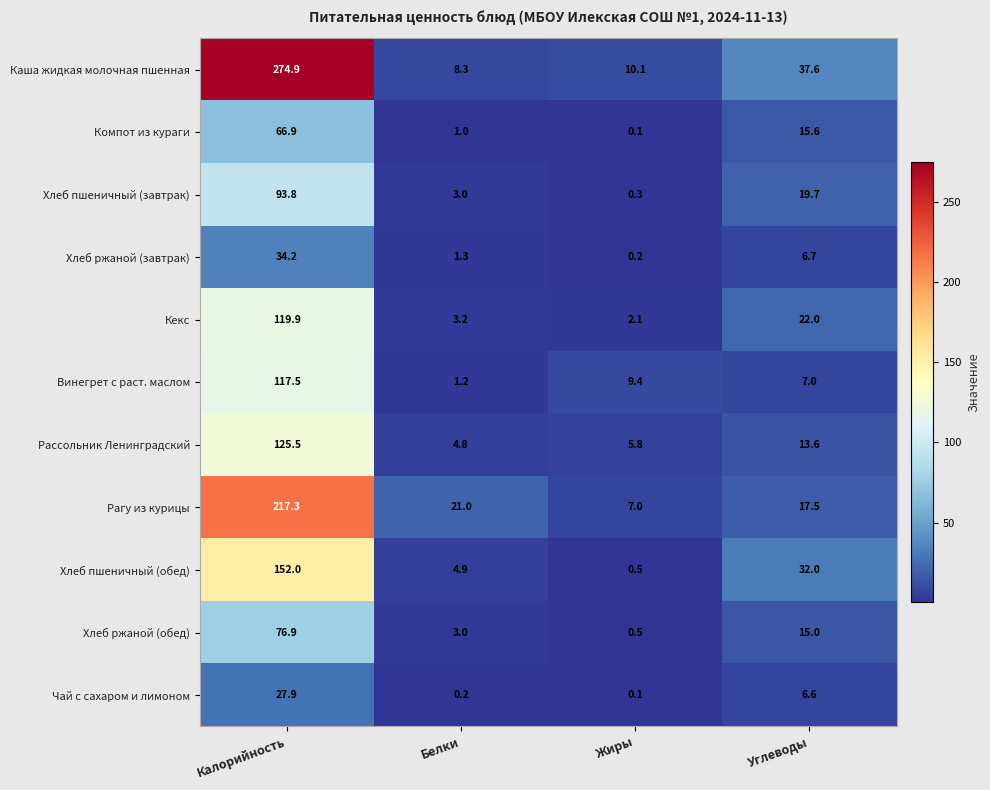

True or false: Хлеб ржаной (завтрак) has a value of 3.0 at Углеводы.

False